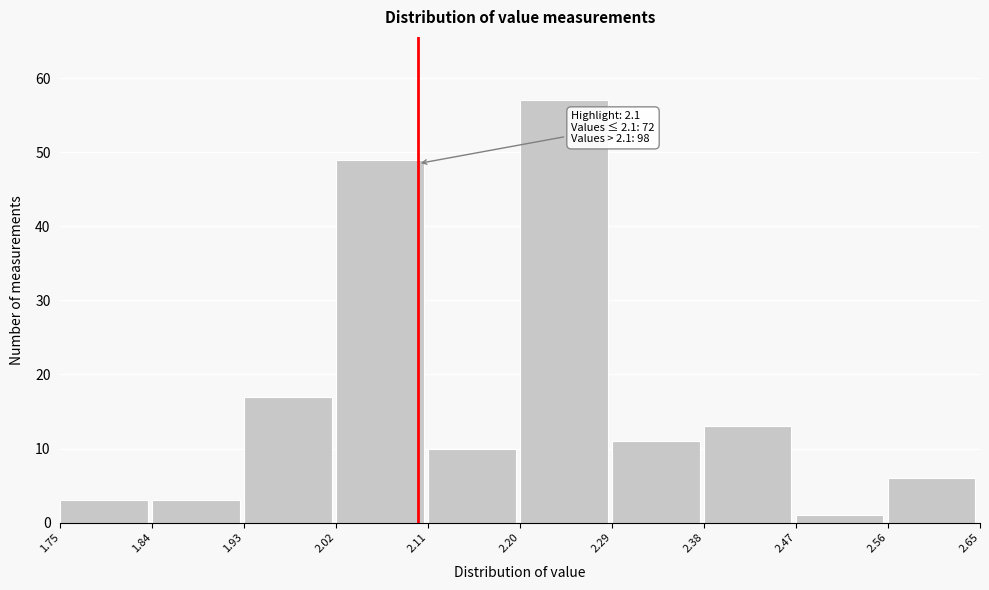

Which range on the x-axis has the tallest bar?

2.20 to 2.29